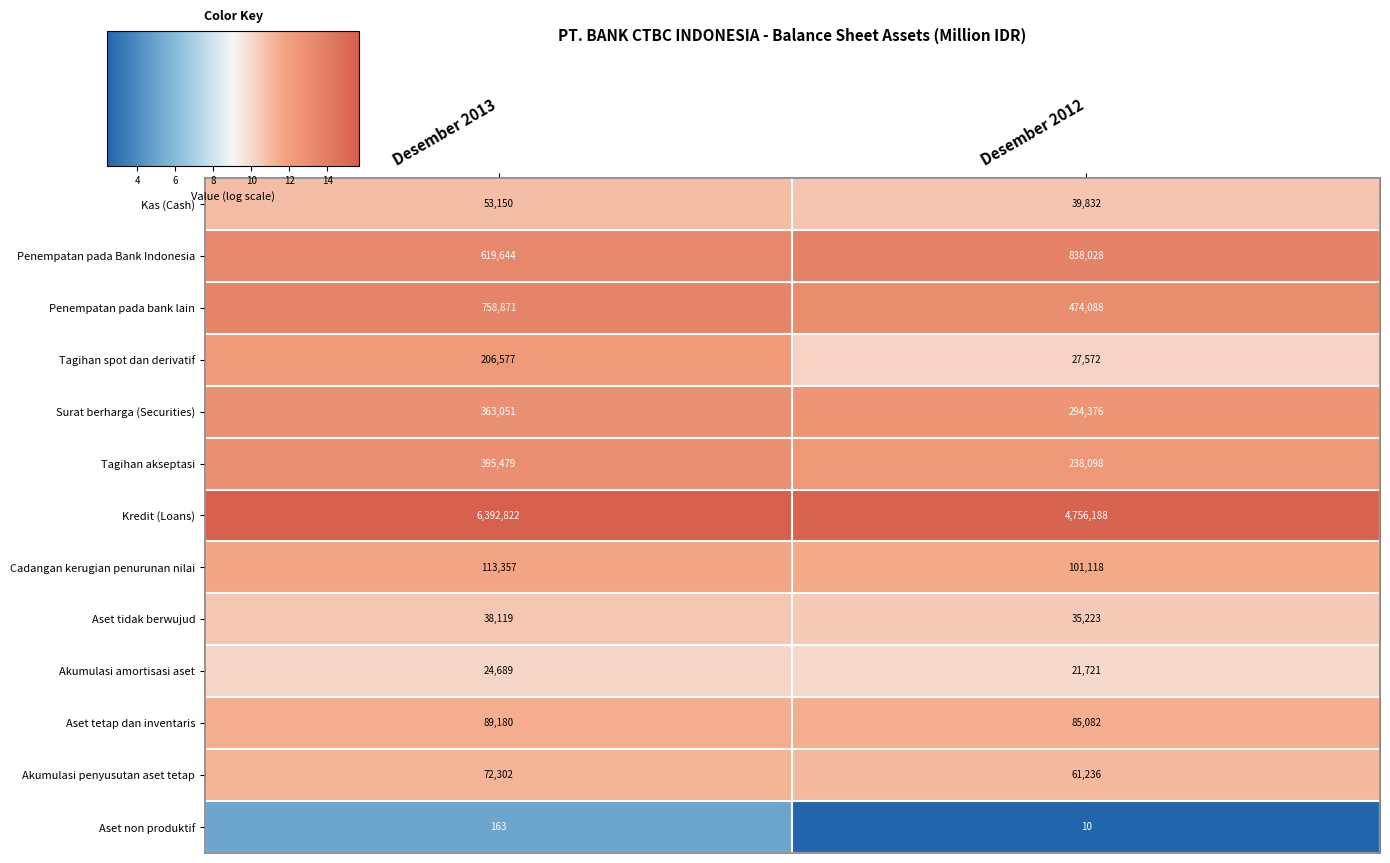

What is the smallest value displayed?

10